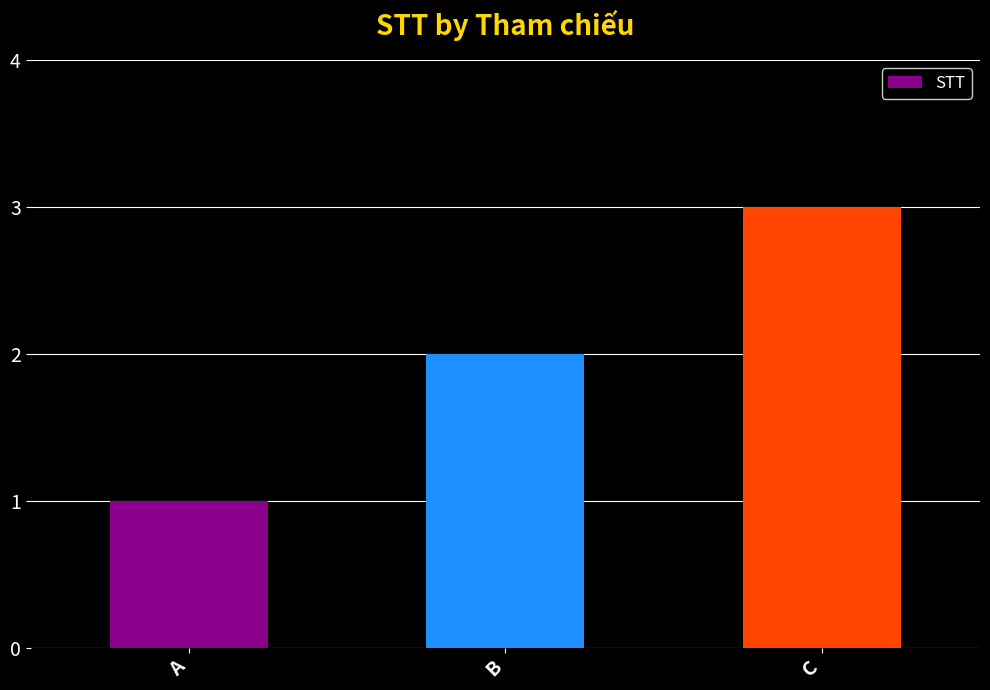

Reading left to right, extract all data points from this chart.

A=1	B=2	C=3